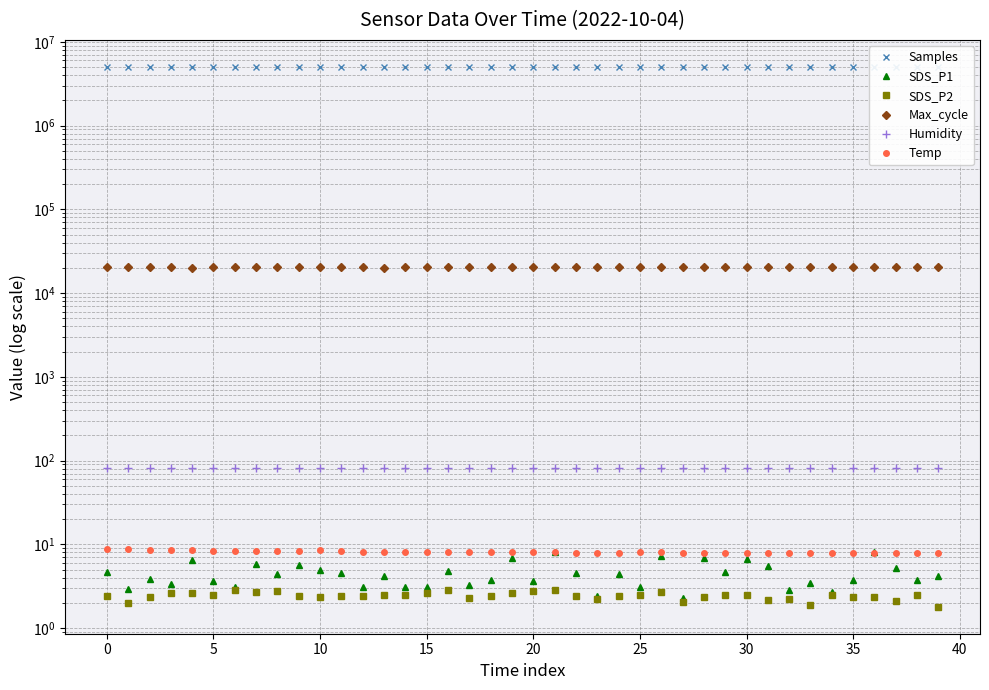

Which has a higher value, 35 or 30?

30